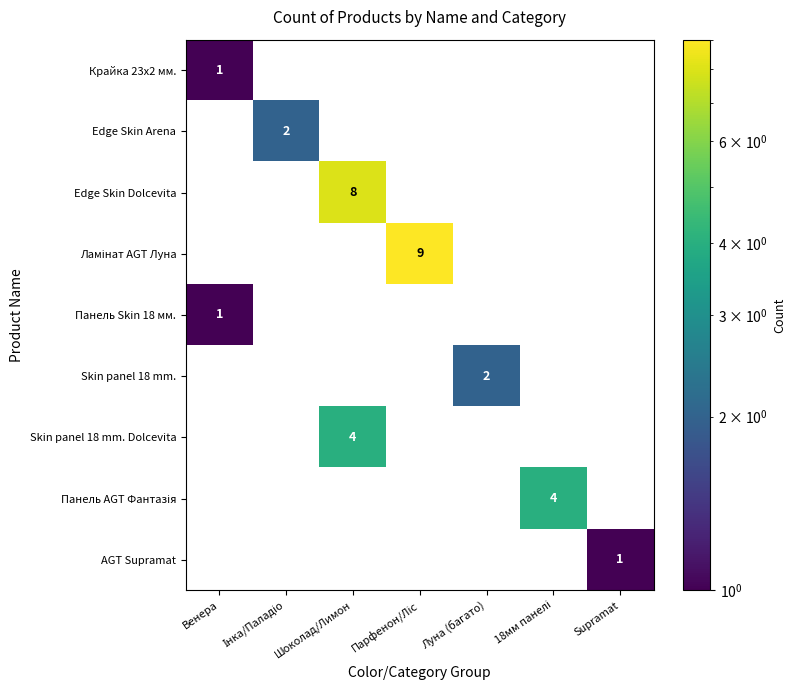

The Панель Skin 18 мм. series shows 2 at Венера. True or false?

False